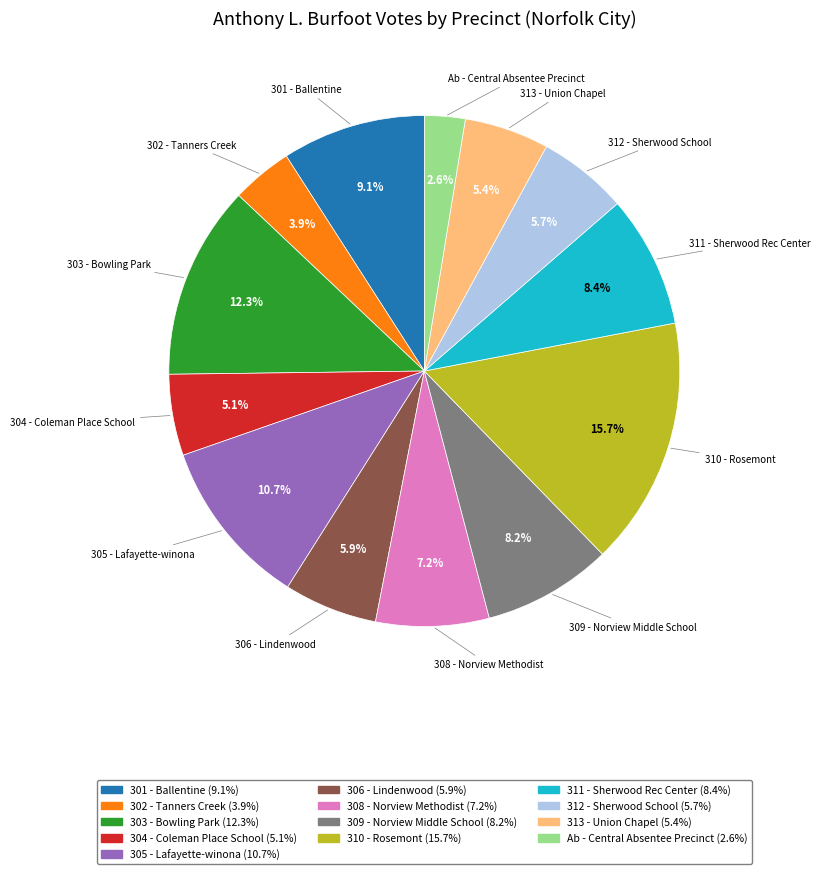

Does any single category account for the majority?

No